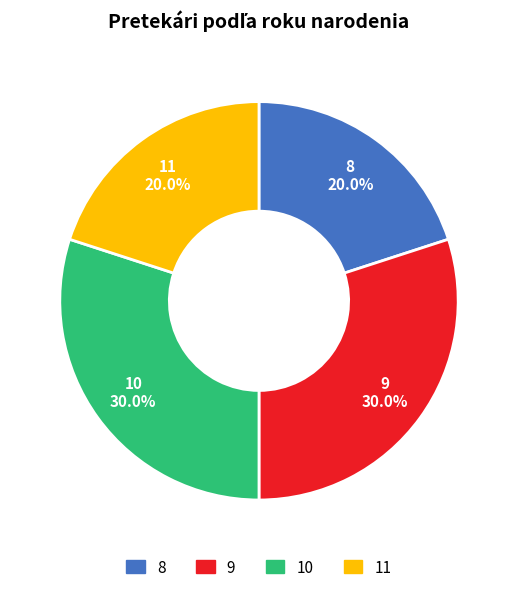

What is the ratio of the value at 10 to the value at 11?

1.5